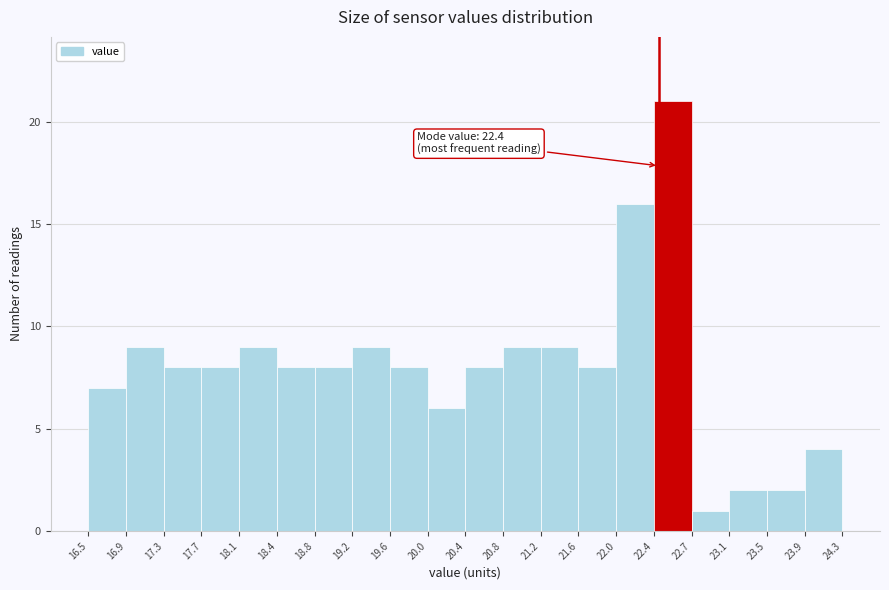

Over which range of the x-axis is the bar tallest?

22.4 to 22.7